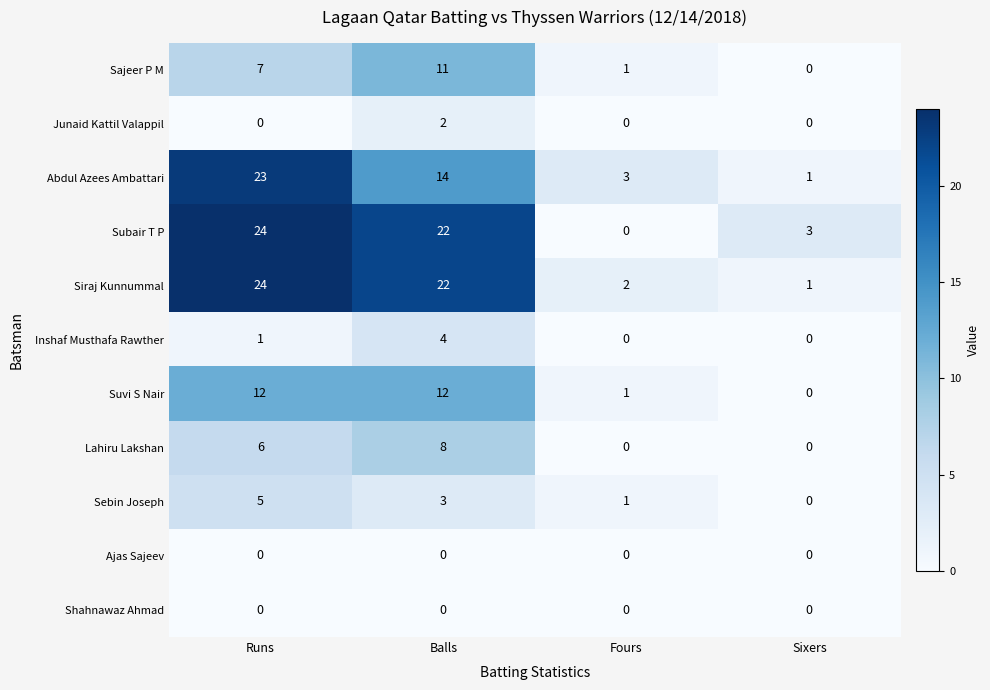

The Abdul Azees Ambattari series shows 4 at Fours. True or false?

False